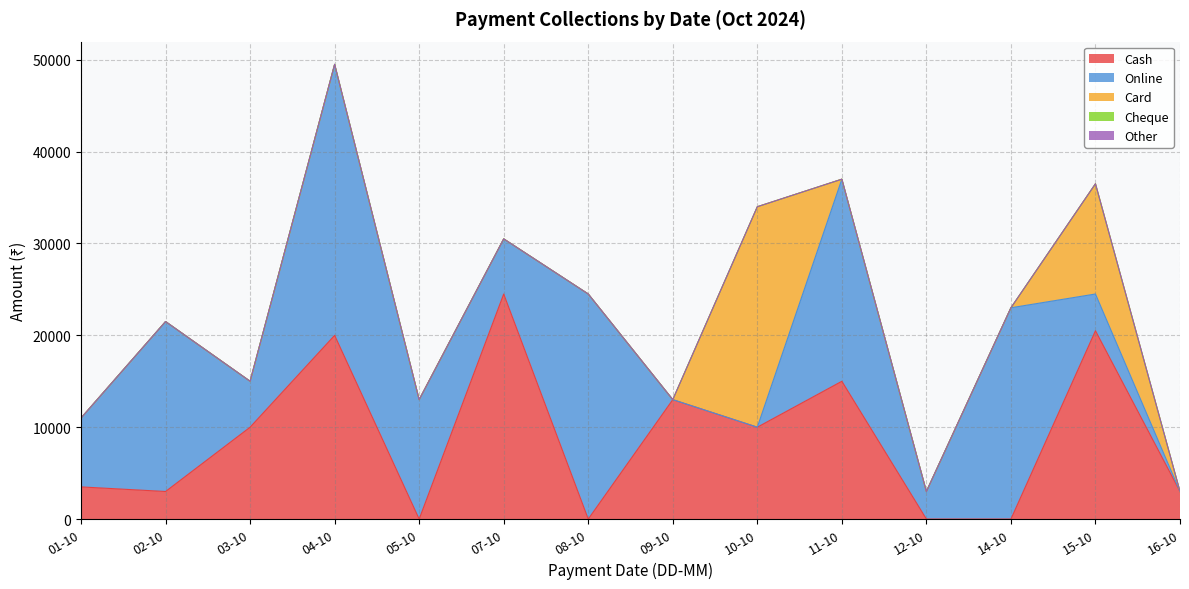

Reading left to right, transcribe all the data shown in this chart.

Cash: 01-10=3500	02-10=3000	03-10=10000	04-10=20000	05-10=0	07-10=24500	08-10=0	09-10=13000	10-10=10000	11-10=15000	12-10=0	14-10=0	15-10=20500	16-10=3000
Online: 01-10=7500	02-10=18500	03-10=5000	04-10=29500	05-10=13000	07-10=6000	08-10=24500	09-10=0	10-10=0	11-10=22000	12-10=3000	14-10=23000	15-10=4000	16-10=0
Card: 01-10=0	02-10=0	03-10=0	04-10=0	05-10=0	07-10=0	08-10=0	09-10=0	10-10=24000	11-10=0	12-10=0	14-10=0	15-10=12000	16-10=0
Cheque: 01-10=0	02-10=0	03-10=0	04-10=0	05-10=0	07-10=0	08-10=0	09-10=0	10-10=0	11-10=0	12-10=0	14-10=0	15-10=0	16-10=0
Other: 01-10=0	02-10=0	03-10=0	04-10=0	05-10=0	07-10=0	08-10=0	09-10=0	10-10=0	11-10=0	12-10=0	14-10=0	15-10=0	16-10=0